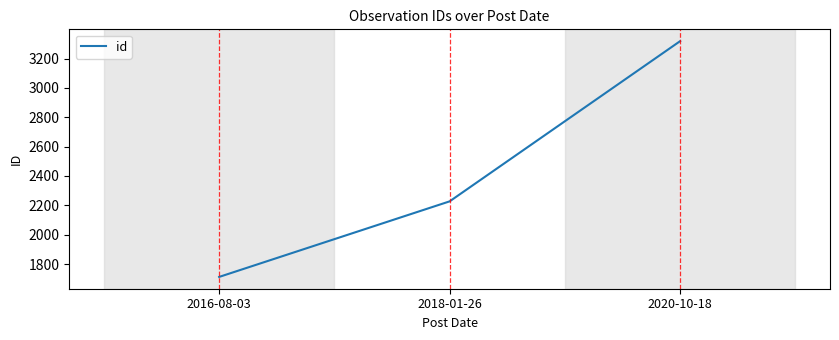

At which category does the chart reach its minimum across all series?

2016-08-03